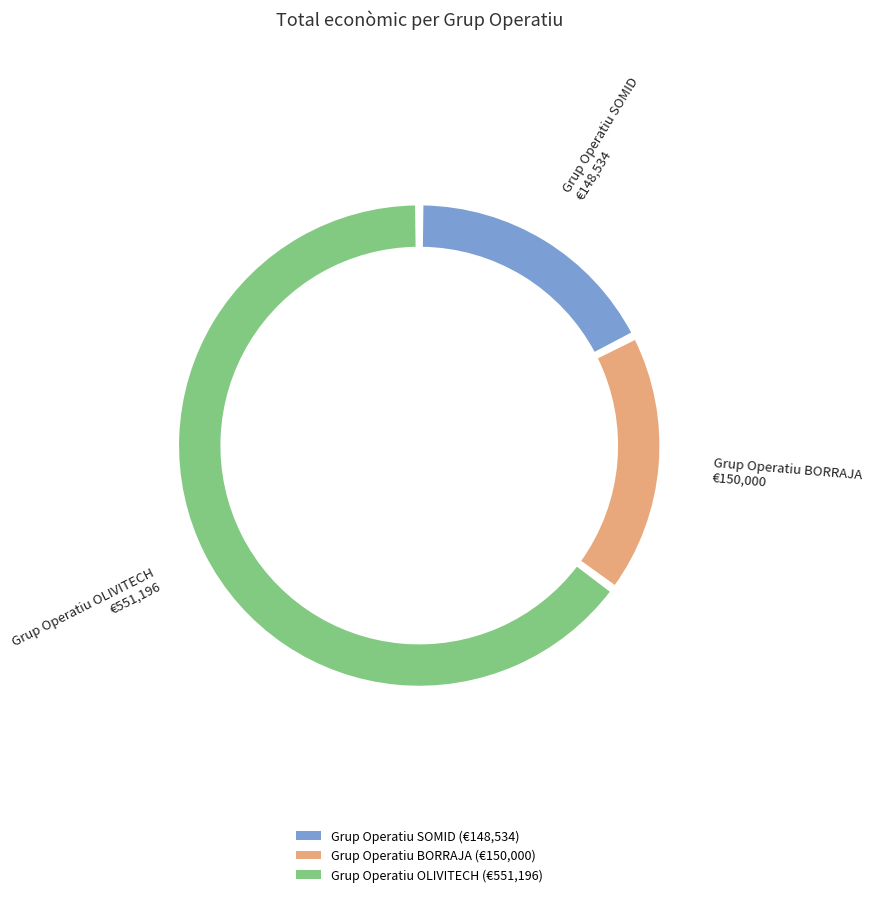

What is the smallest slice in the pie chart?

Grup Operatiu SOMID